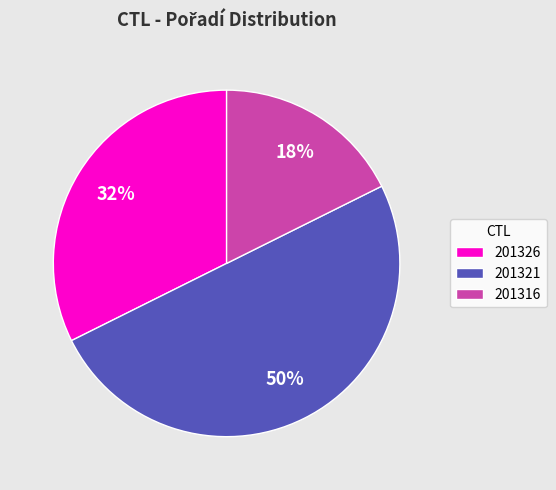

What is the ratio of the value at 201321 to the value at 201316?

2.8